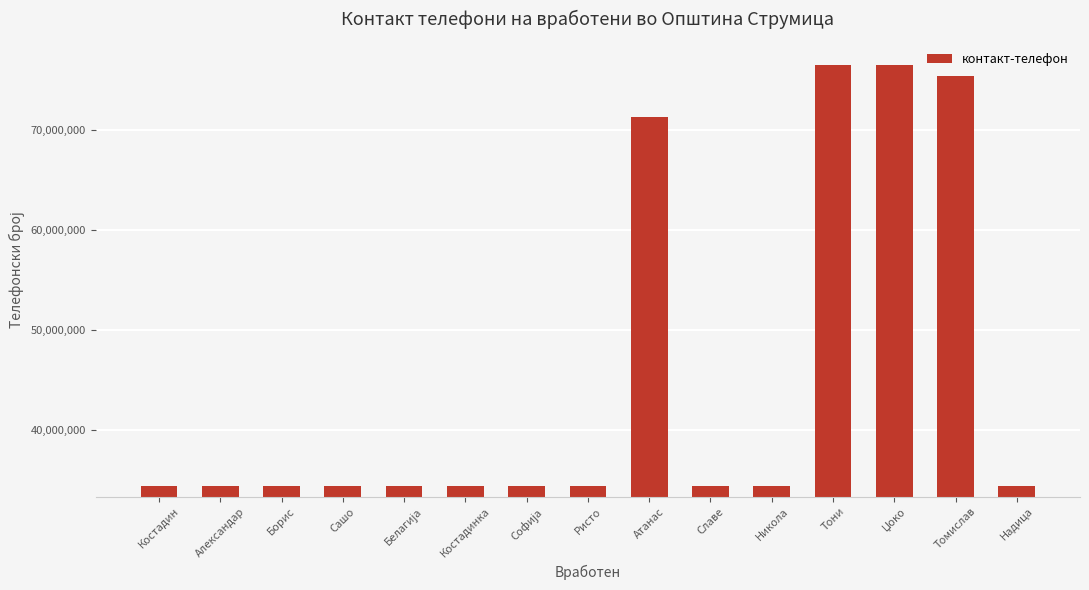

Which has a higher value, Томислав or Сашо?

Томислав